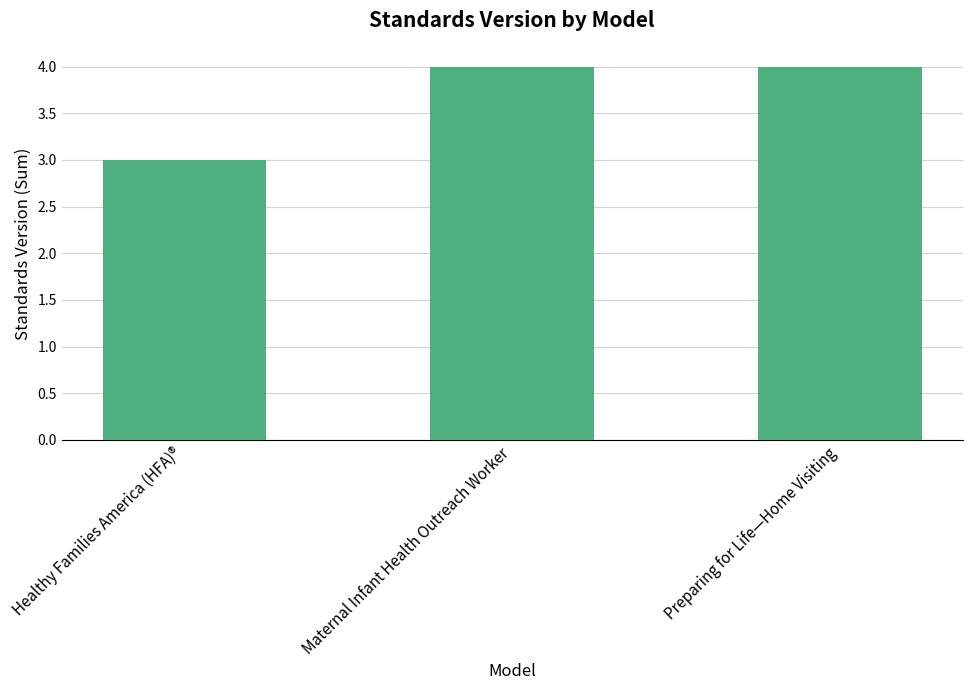

What position from the left is Maternal Infant Health Outreach Worker?

2